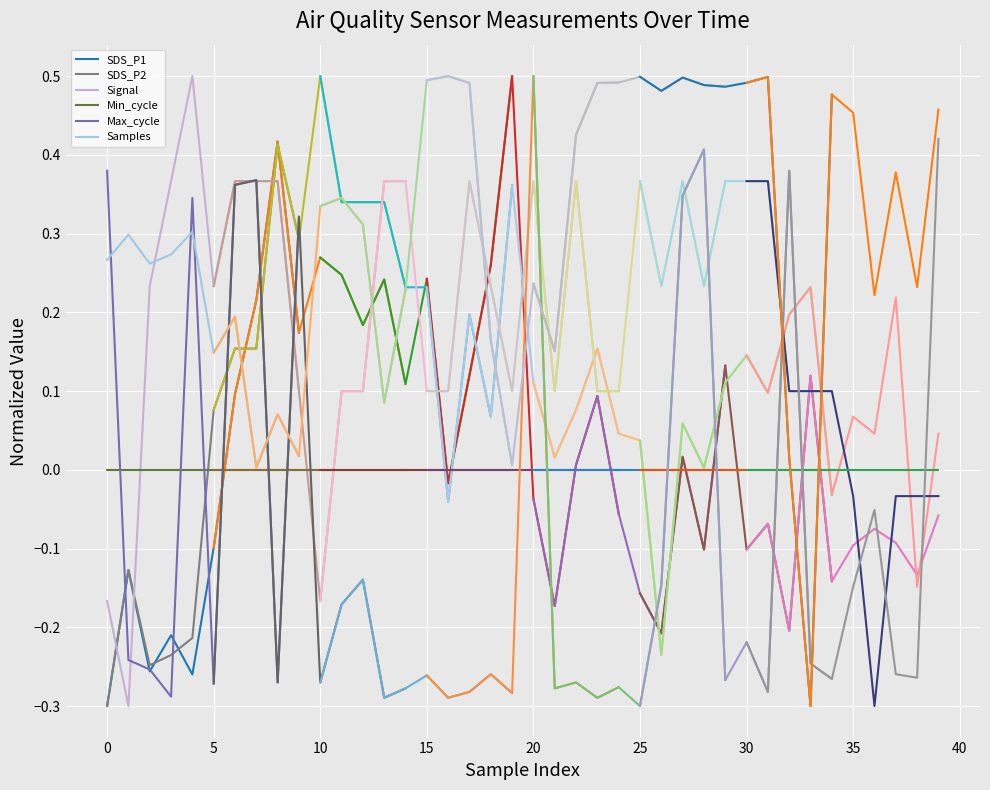

How many values in the SDS_P1 series are below 0?

6